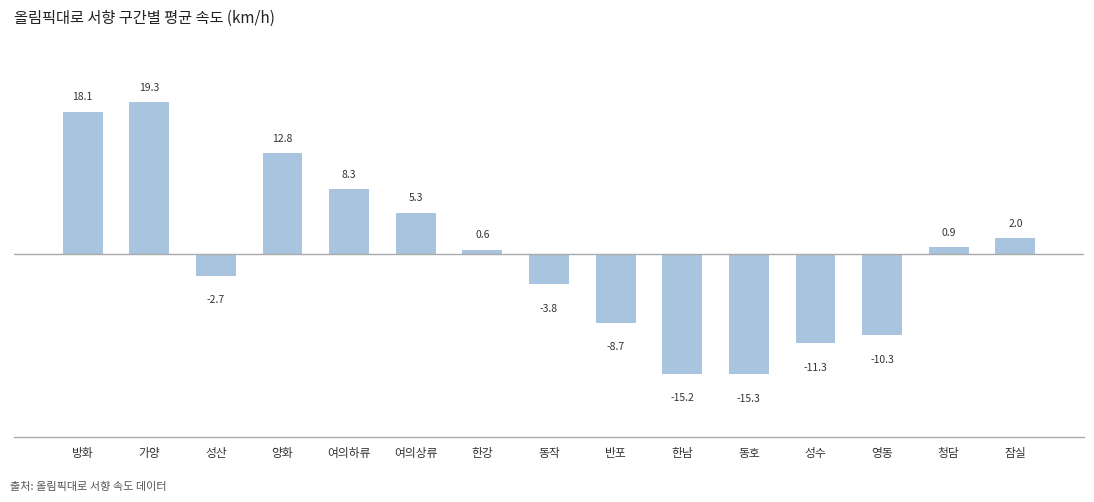

Is it true that the value at 여의하류 is 11.3?

False